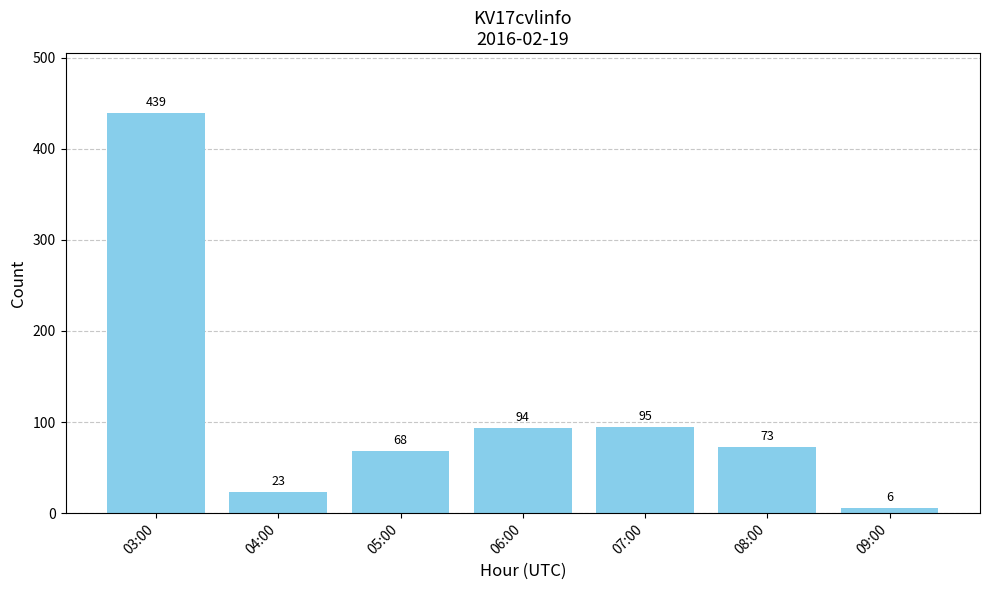

List the labels in order of value, largest first.

03:00, 07:00, 06:00, 08:00, 05:00, 04:00, 09:00